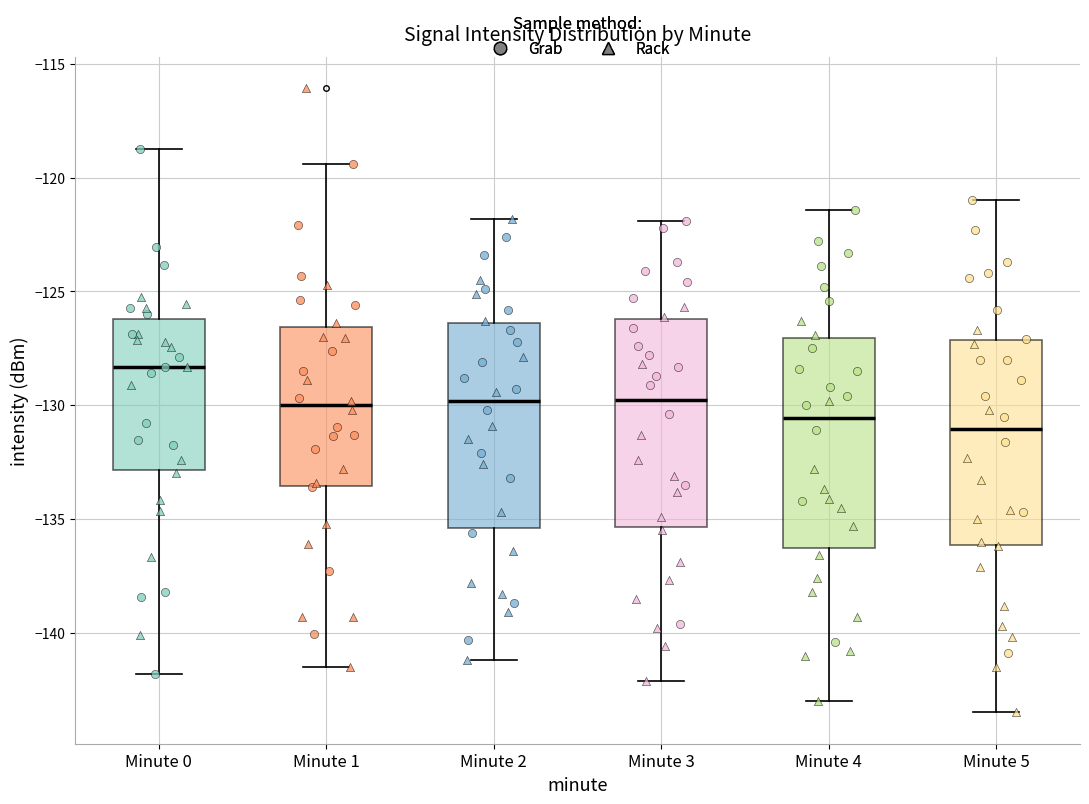

Reading left to right, transcribe this box plot: for each box, give where its median line is, the range the box spans, and where its two whiskers end, as read against the y-axis. The values are not printed on the chart, so give them approximately, as read against the axis.

Minute 0: median -128.5, box -133.0 to -126.0, whiskers -142.0 to -118.5
Minute 1: median -130.0, box -133.5 to -126.5, whiskers -141.5 to -119.5
Minute 2: median -130.0, box -135.5 to -126.5, whiskers -141.0 to -122.0
Minute 3: median -129.5, box -135.5 to -126.0, whiskers -142.0 to -122.0
Minute 4: median -130.5, box -136.5 to -127.0, whiskers -143.0 to -121.5
Minute 5: median -131.0, box -136.0 to -127.0, whiskers -143.5 to -121.0